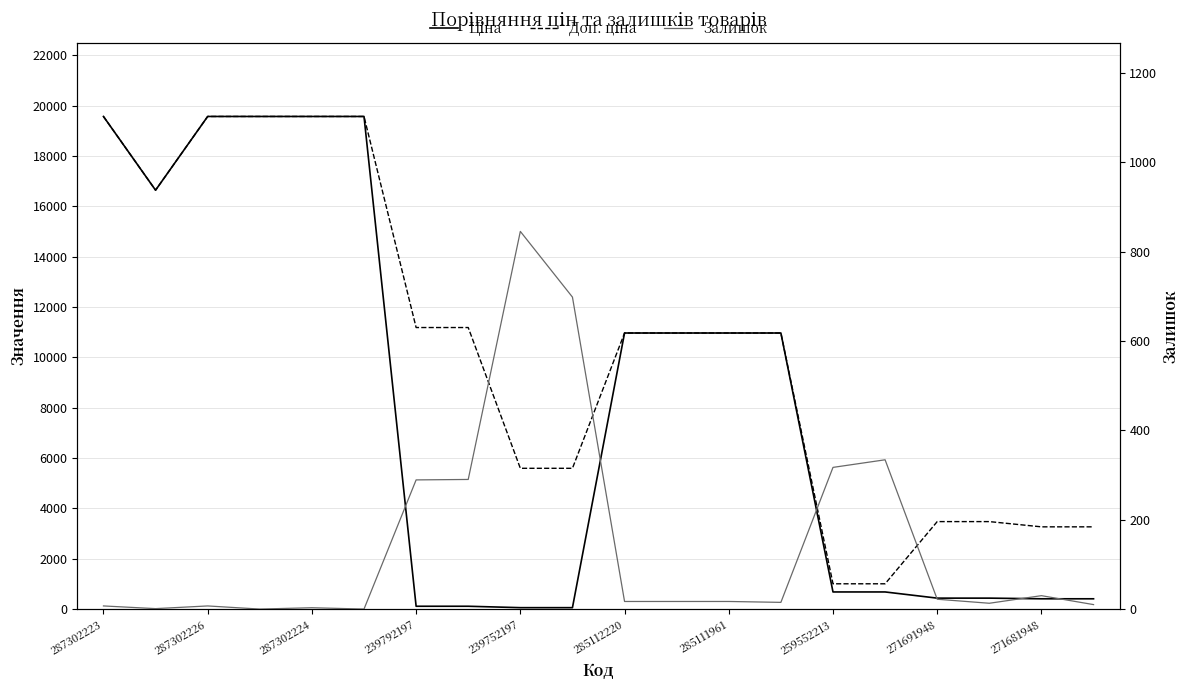

Between 13 and 15, which series saw the biggest shift?

Ціна